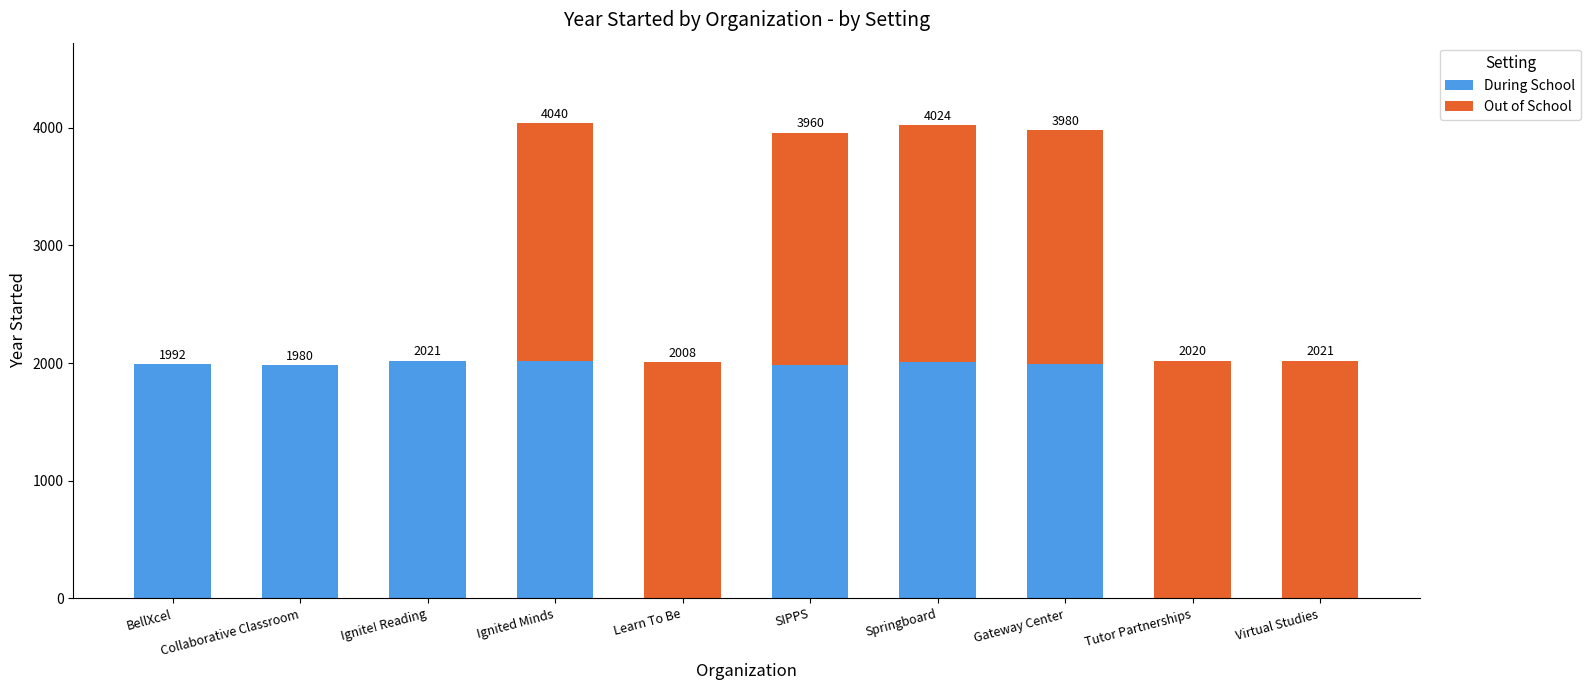

What are all the series names shown in the legend?

During School, Out of School